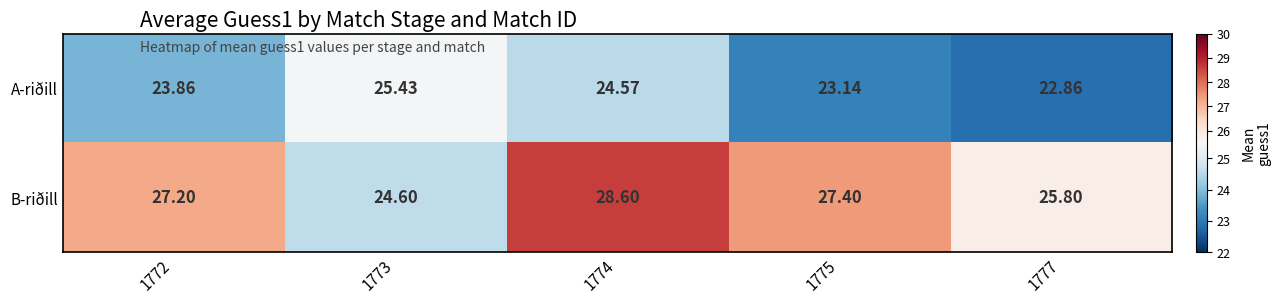

List the series in order of their peak value, lowest first.

A-riðill, B-riðill